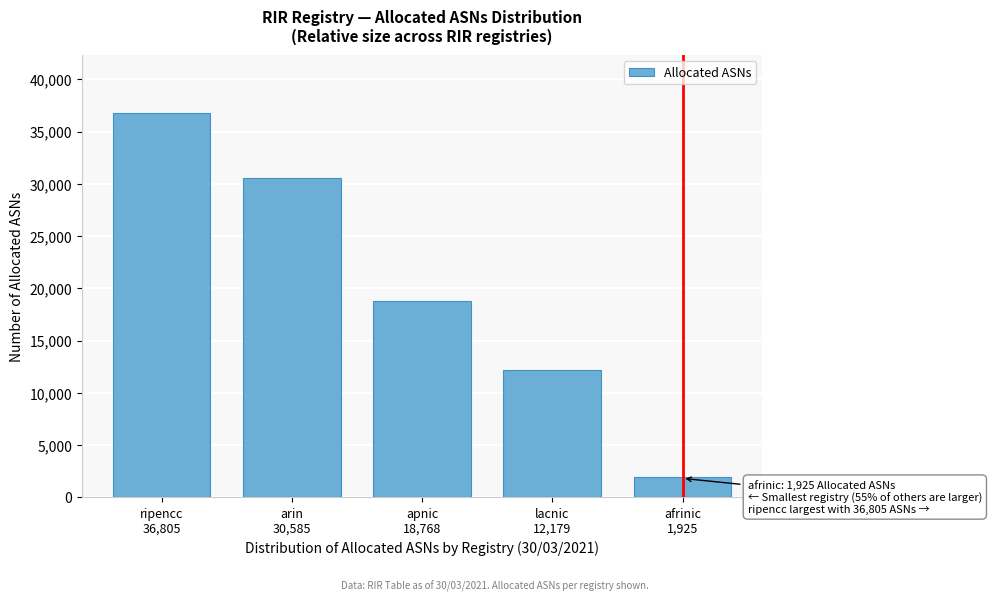

Reading left to right, what are all the values shown in this chart?

36805	30585	18768	12179	1925